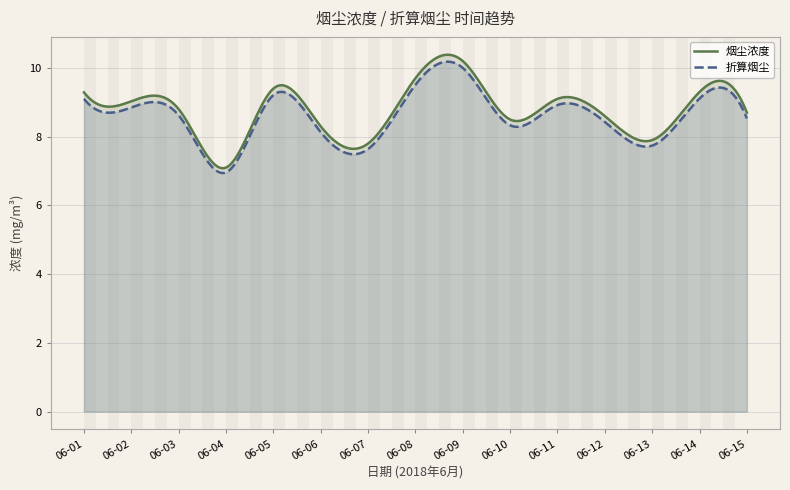

Which series has the largest total across all categories?

烟尘浓度